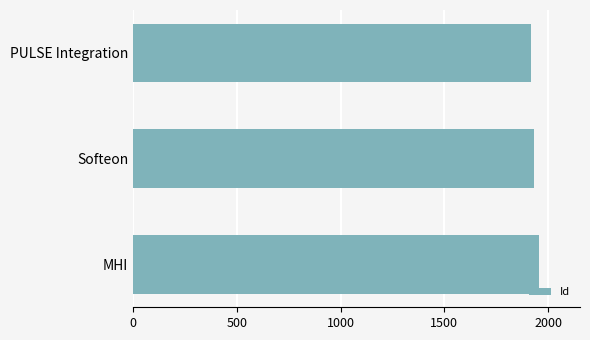

What is the sum of the values at MHI and Softeon?

3888